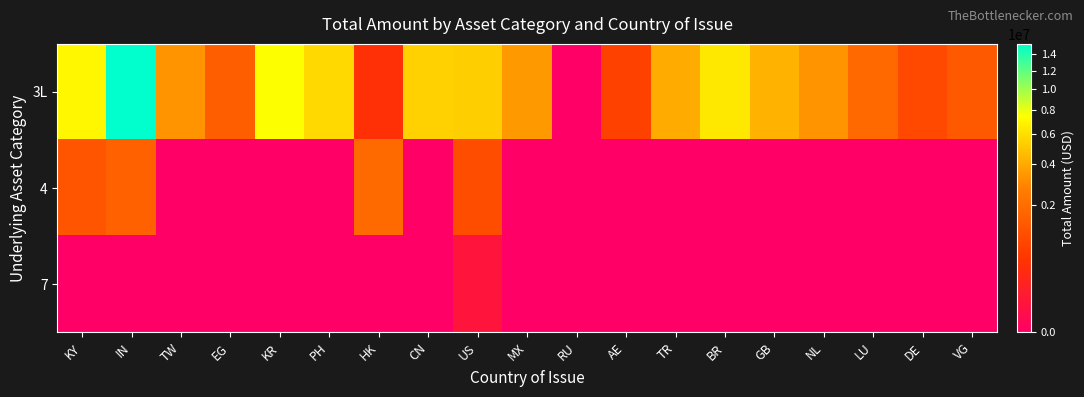

Between KR and EG, which is larger?

KR